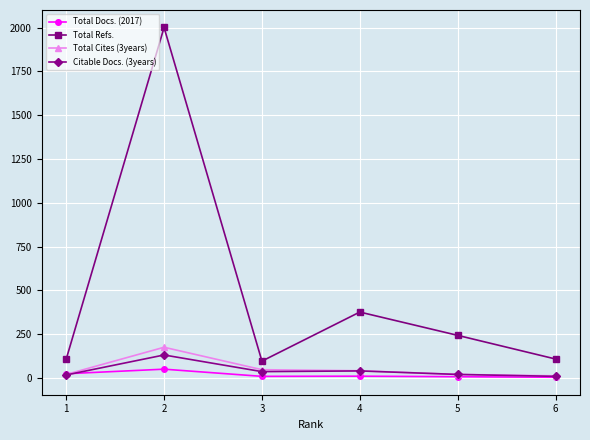

What is the difference between the Total Docs. (2017) values at 2 and 5?

43